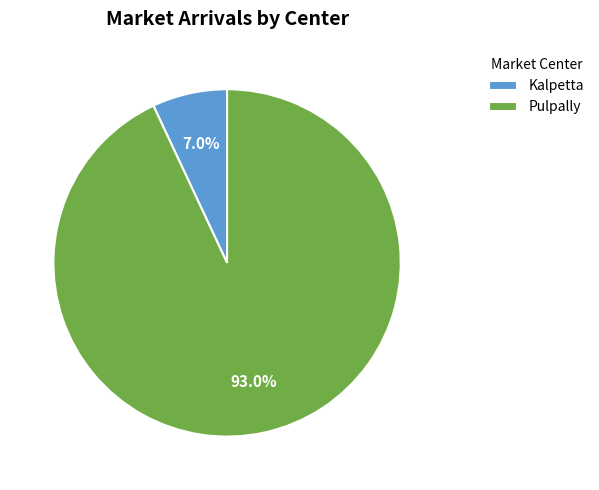

Rank the categories by value from highest to lowest.

Pulpally, Kalpetta